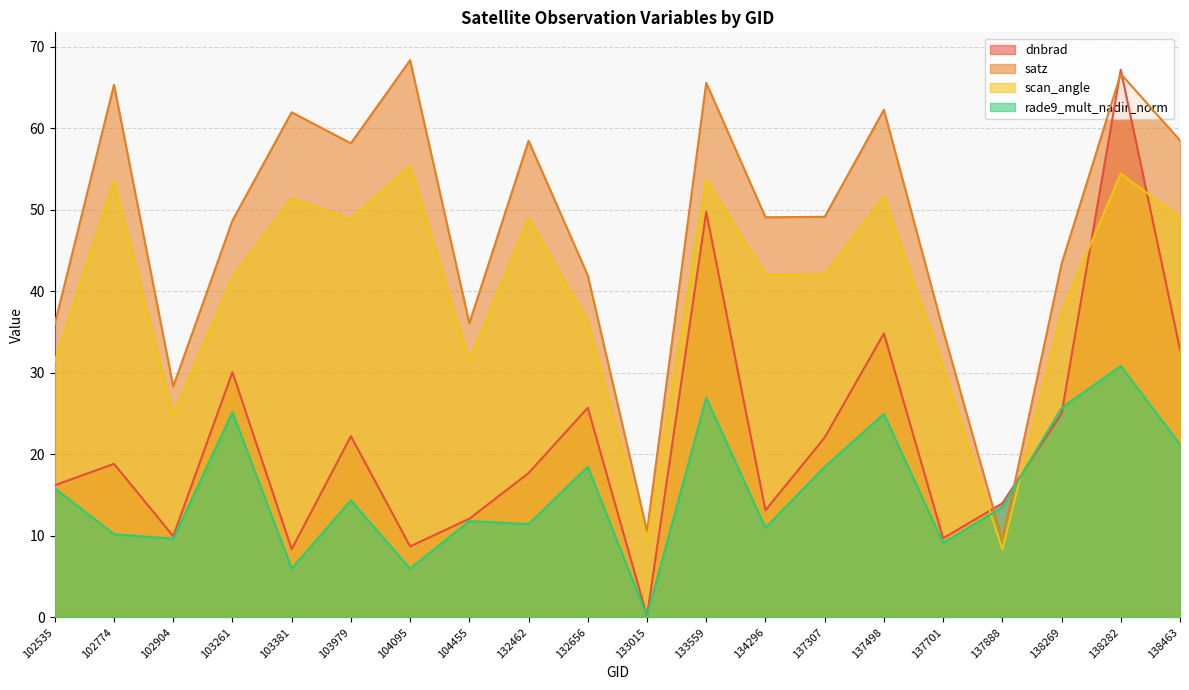

What is the difference between the maximum and minimum values in the satz series?

58.9